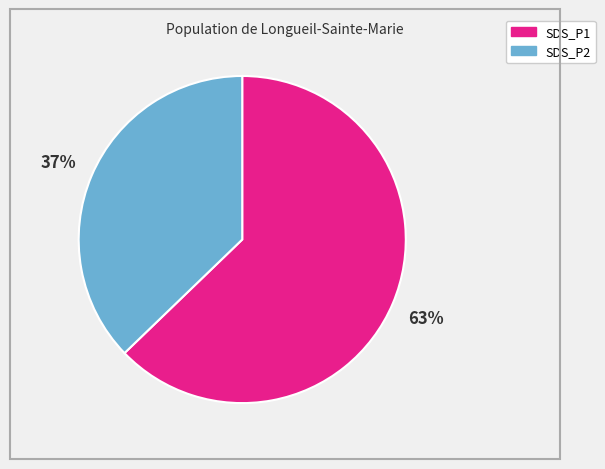

Which has a higher value, SDS_P2 or SDS_P1?

SDS_P1